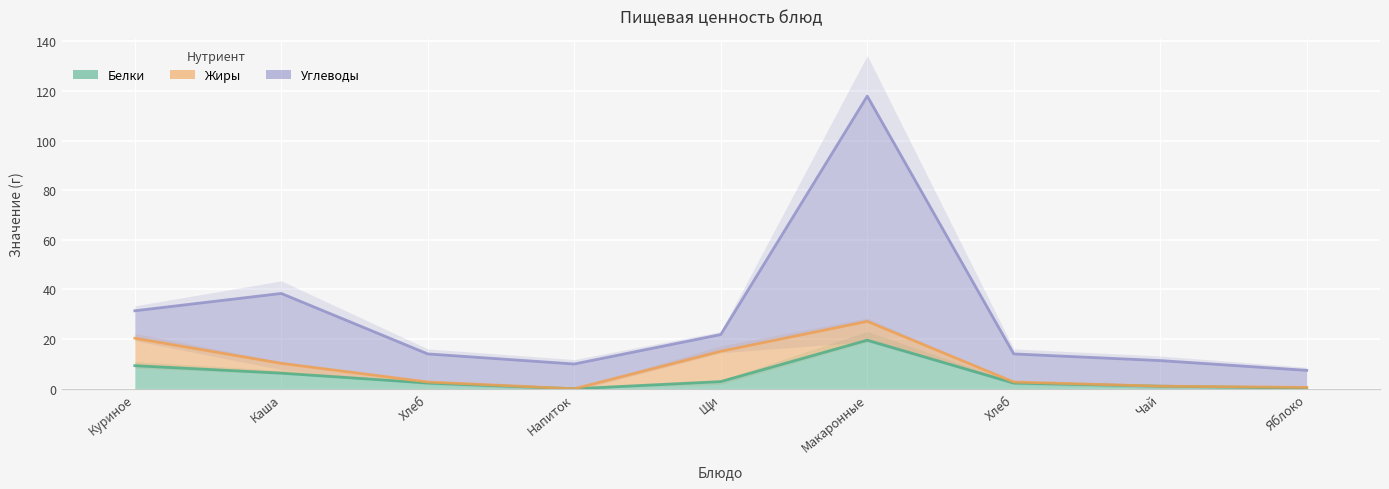

At which category is the sum across all series the highest?

Макаронные